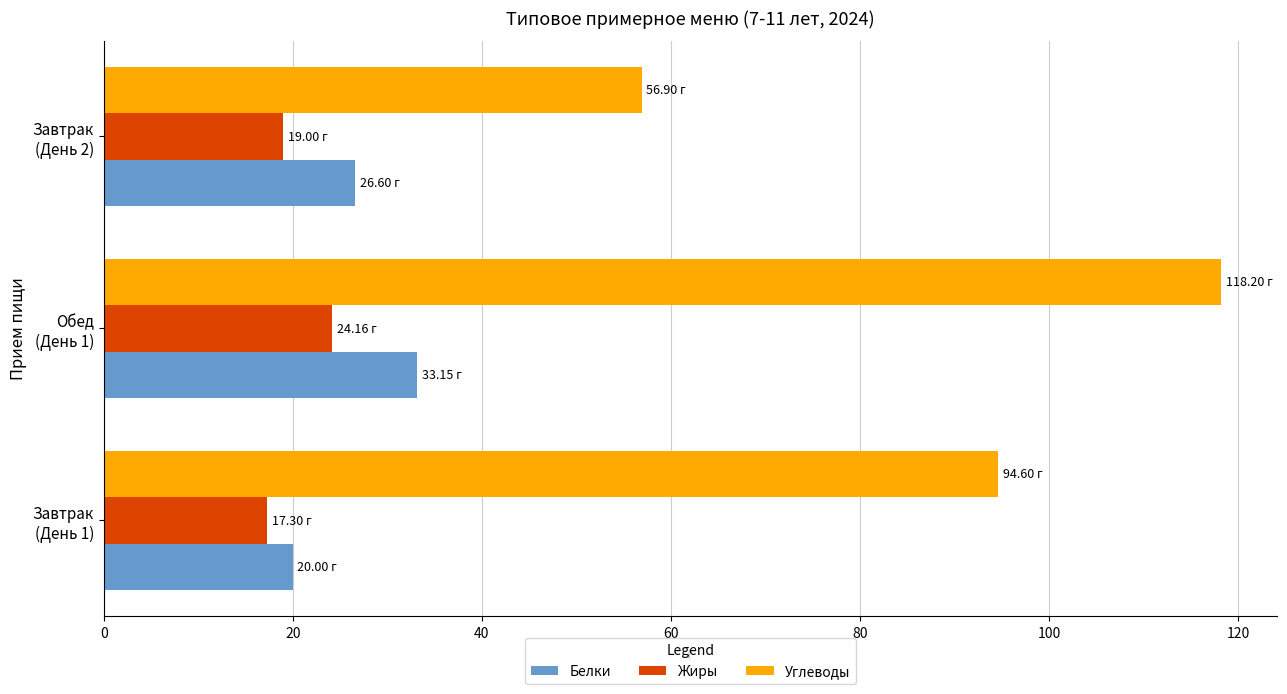

What is the average value of the Углеводы series?

89.9